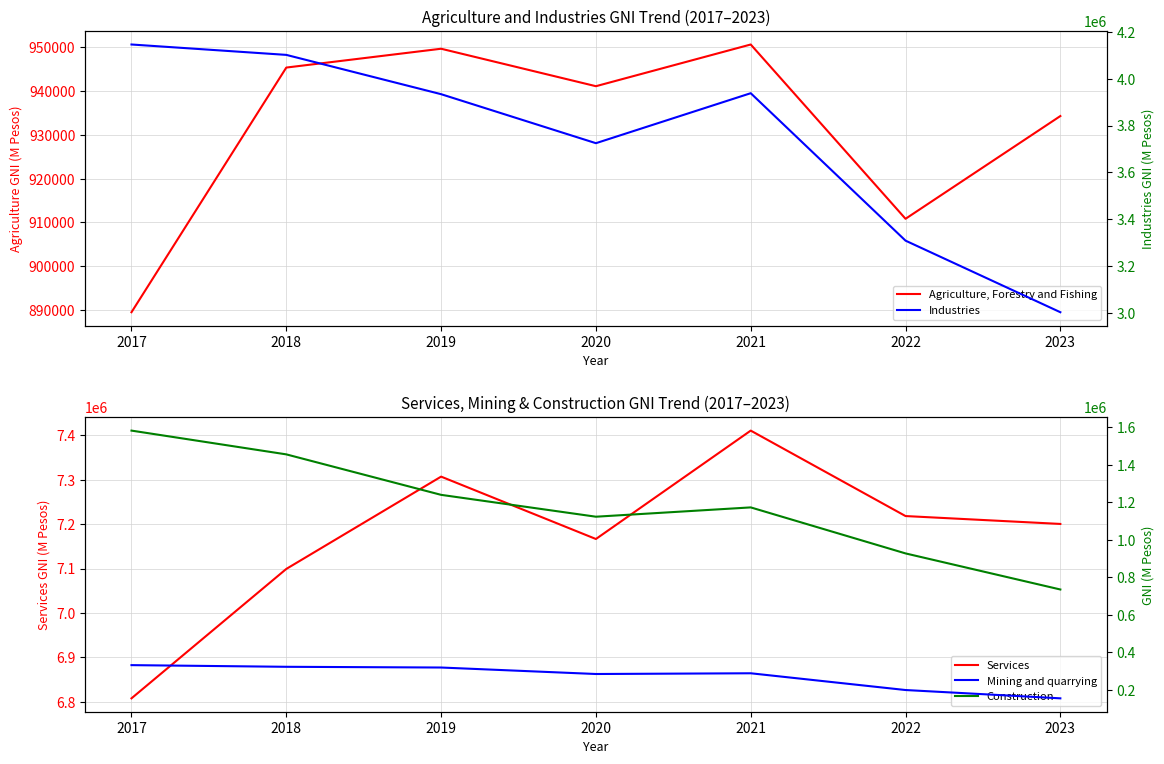

The Agriculture, Forestry and Fishing series shows 934248 at 2023. True or false?

True